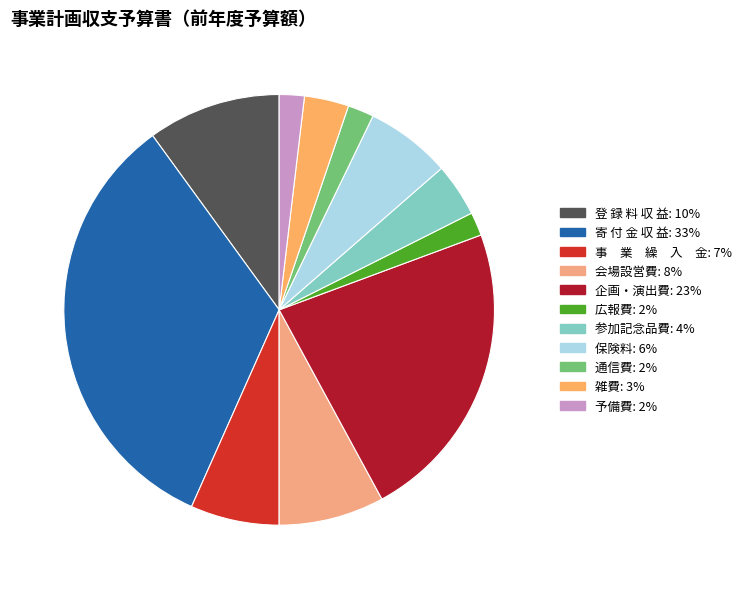

Rank the categories by value from highest to lowest.

寄 付 金 収 益, 企画・演出費, 登 録 料 収 益, 会場設営費, 事　業　繰　入　金, 保険料, 参加記念品費, 雑費, 通信費, 予備費, 広報費